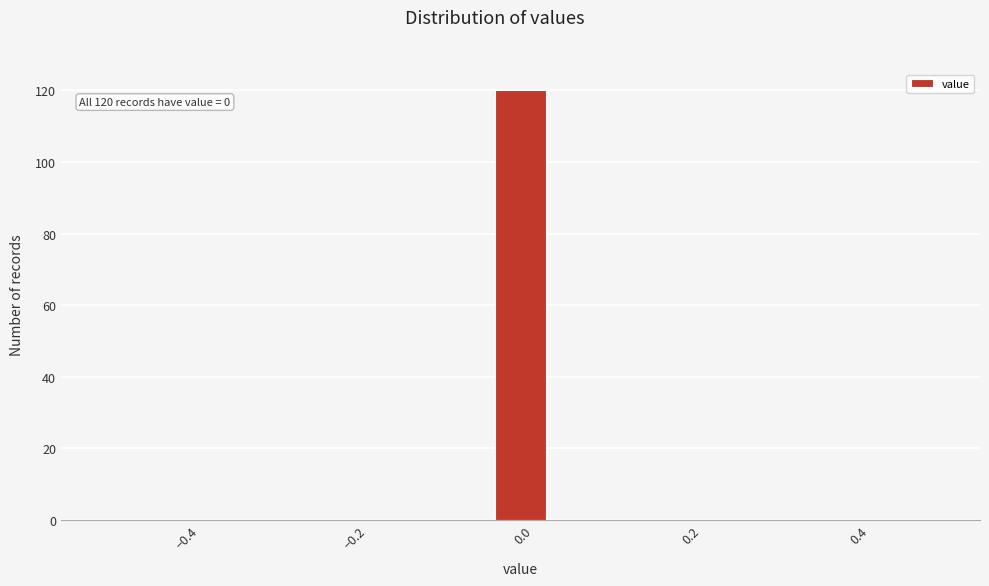

Around what value on the x-axis is the tallest bar? Give the approximate position of its centre, as read against the axis.

0.00